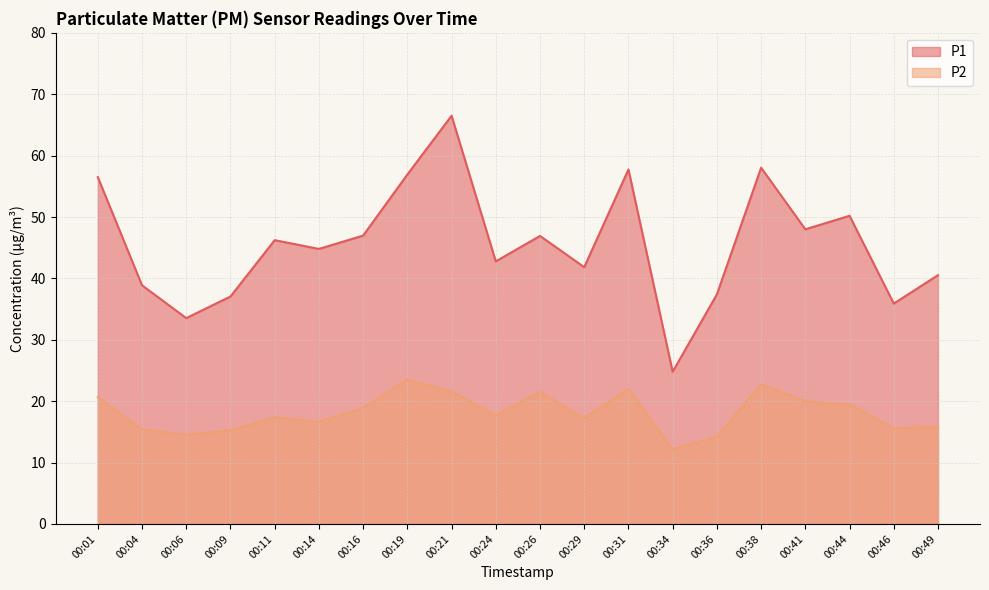

Reading left to right, list all the values displayed in this chart.

P1: 56.5	38.9	33.5	37.0	46.2	44.8	47.0	56.9	66.5	42.8	46.9	41.8	57.8	24.8	37.4	58.0	48.0	50.2	35.9	40.5
P2: 20.6	15.4	14.5	15.2	17.4	16.6	18.9	23.5	21.6	17.7	21.5	17.2	22.0	12.2	14.2	22.8	20.0	19.5	15.6	15.8